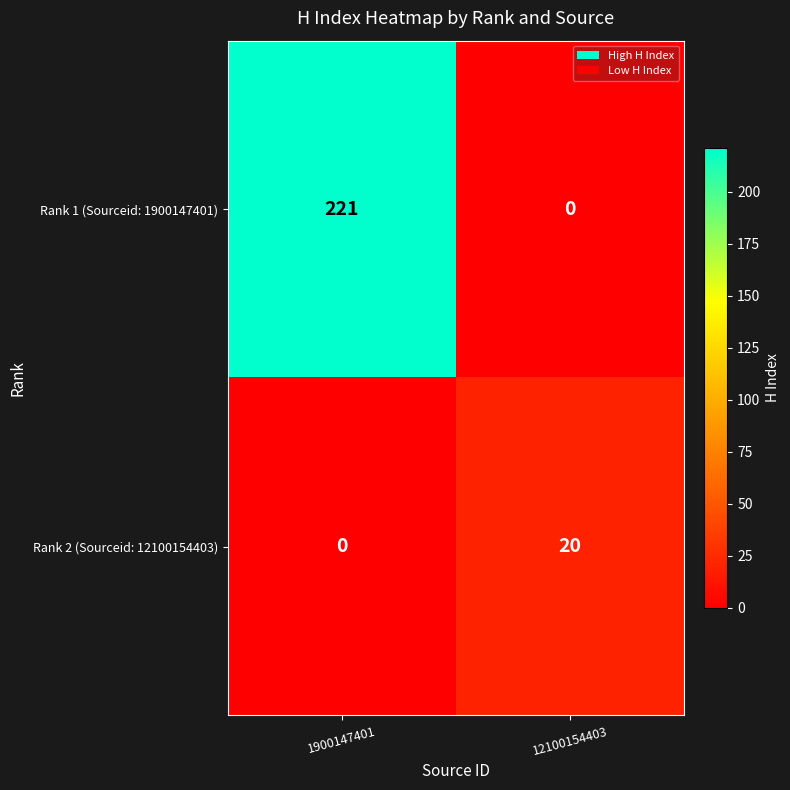

Reading left to right, extract all data points from this chart.

Rank 1 (Sourceid: 1900147401): 221	0
Rank 2 (Sourceid: 12100154403): 0	20